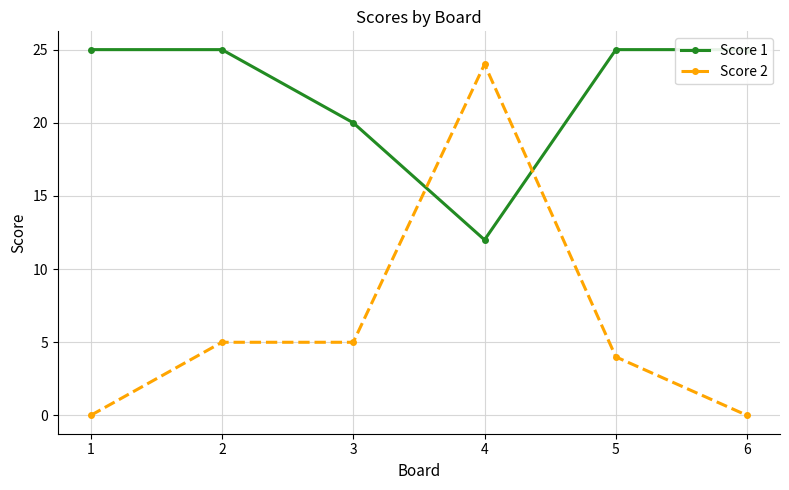

In Score 2, how many points are higher than both neighbors (excluding endpoints)?

1